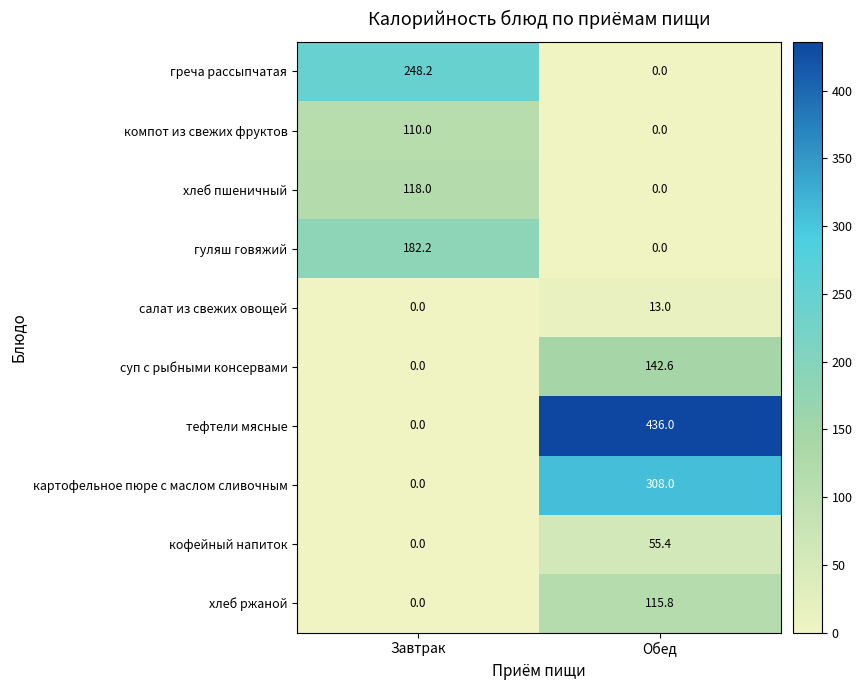

Which series changed the most between Завтрак and Обед?

тефтели мясные